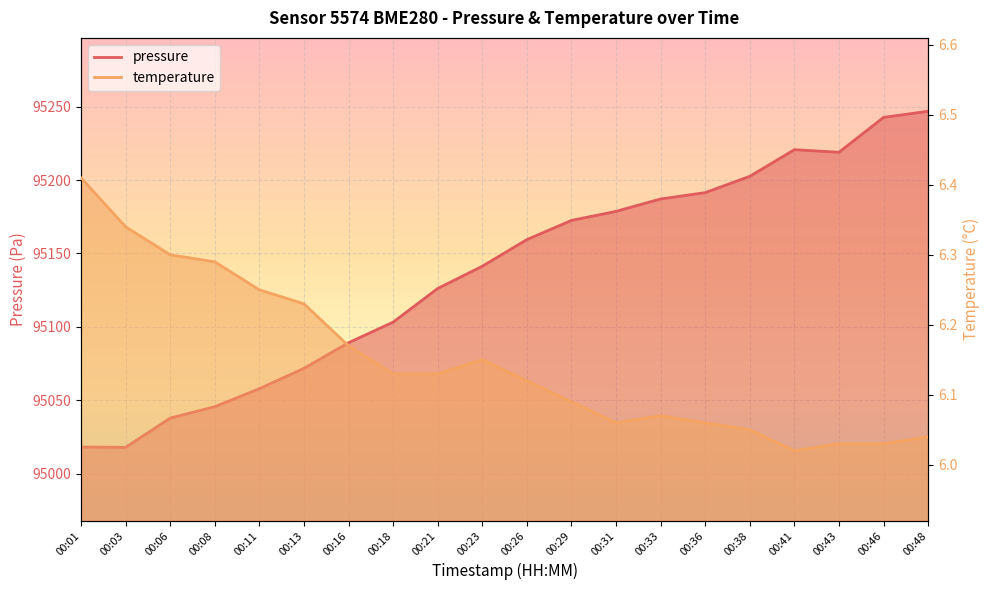

What is the sum of all pressure values?

1902729.6